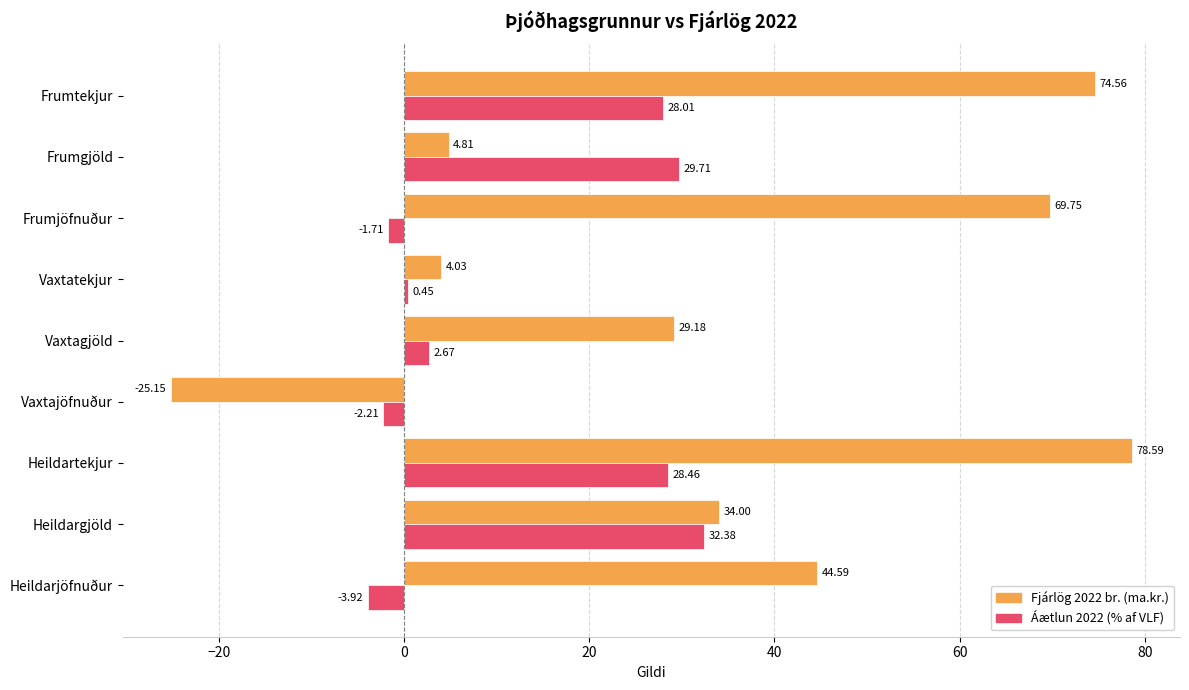

Between Vaxtagjöld and Heildarjöfnuður, which series saw the biggest shift?

Fjárlög 2022 br. (ma.kr.)